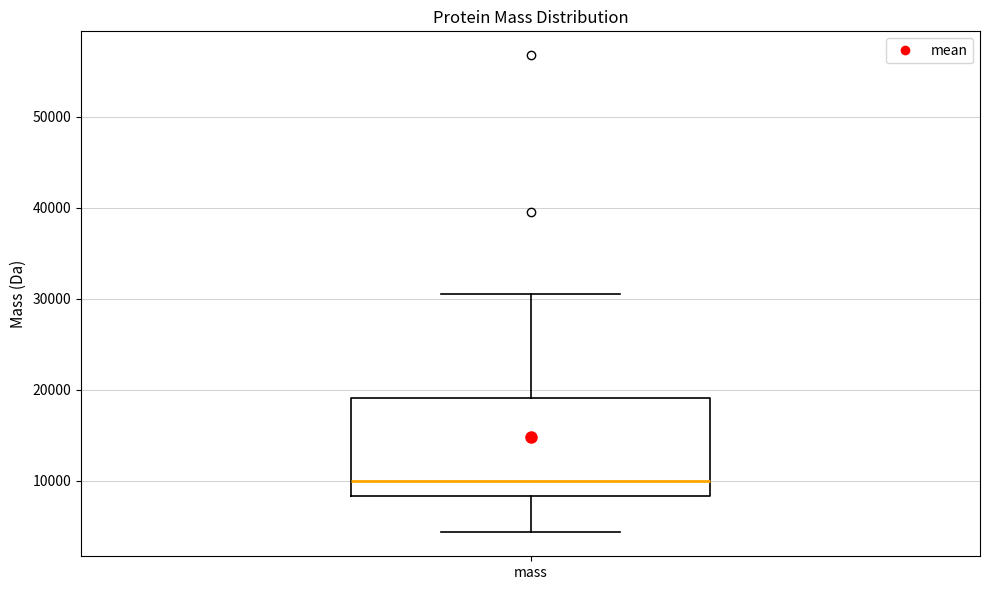

Read this box plot against the y-axis: the position of the median line, the range covered by the box, and the ends of both whiskers. The values are not printed on the chart, so give them approximately, as read against the axis.

median 10000, box 8000 to 19000, whiskers 4000 to 30000